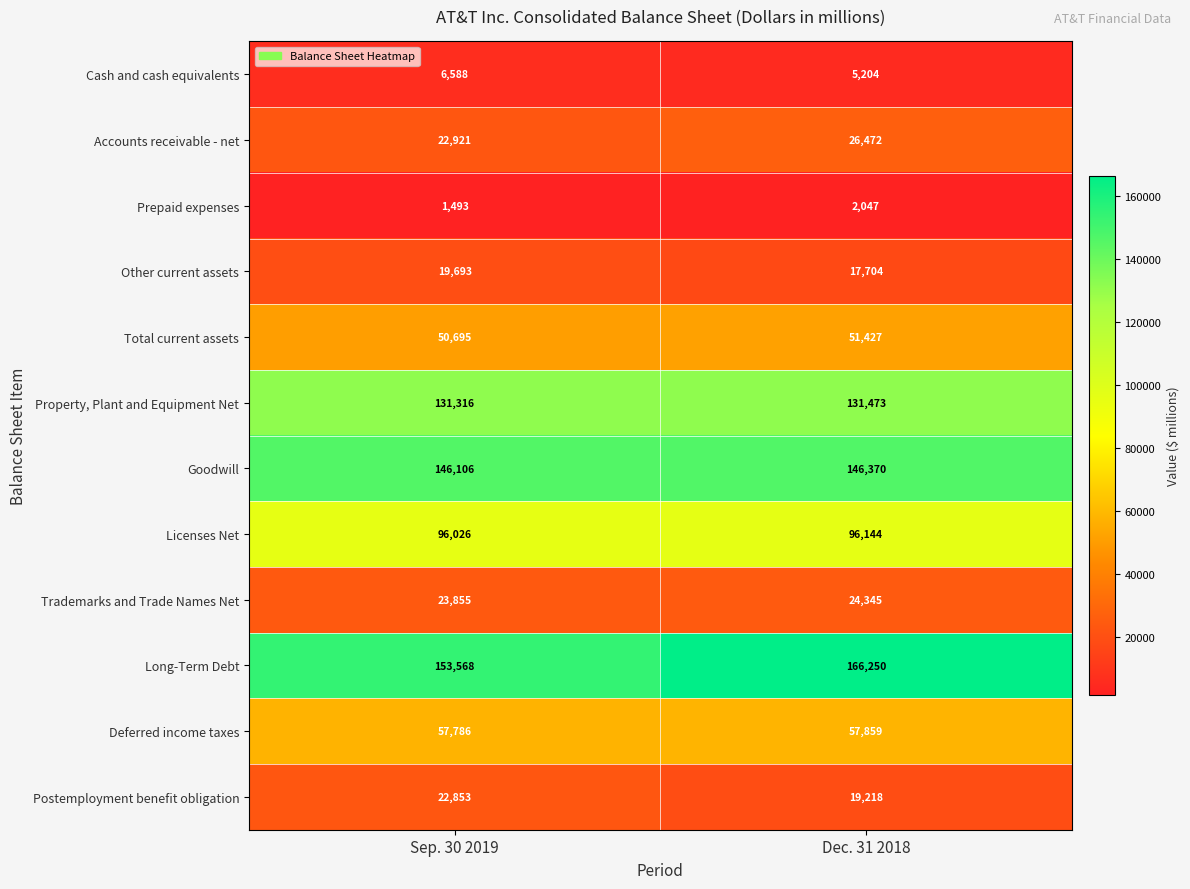

At which category is the sum across all series the highest?

Dec. 31 2018